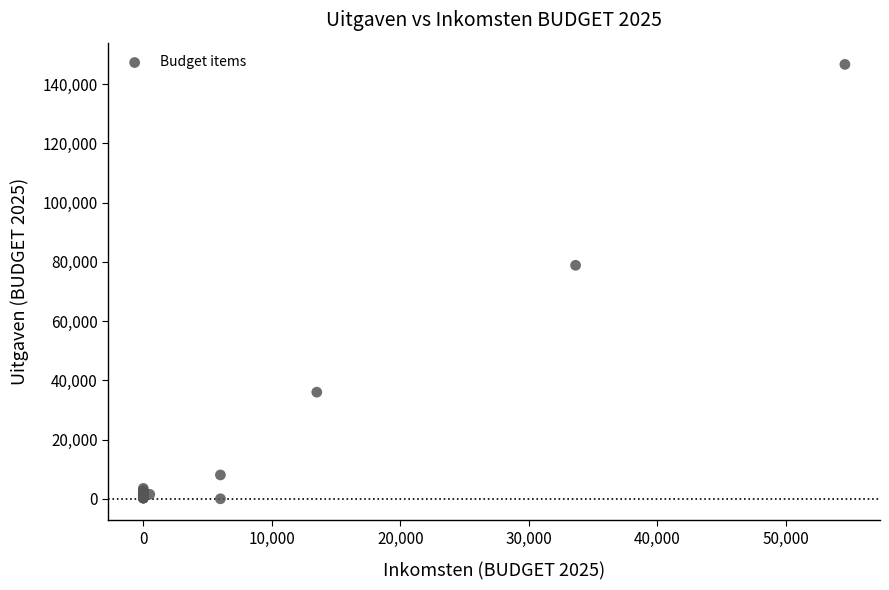

What Y value in the scatter plot is closest to 73350?

78850